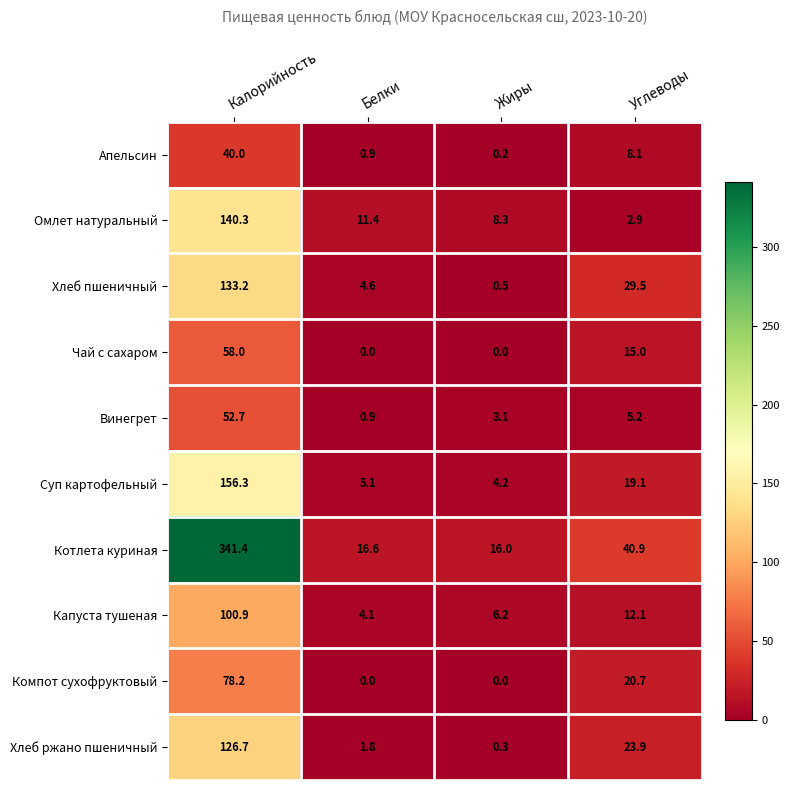

List the series in order of their peak value, lowest first.

Апельсин, Винегрет, Чай с сахаром, Компот сухофруктовый, Капуста тушеная, Хлеб ржано пшеничный, Хлеб пшеничный, Омлет натуральный, Суп картофельный, Котлета куриная